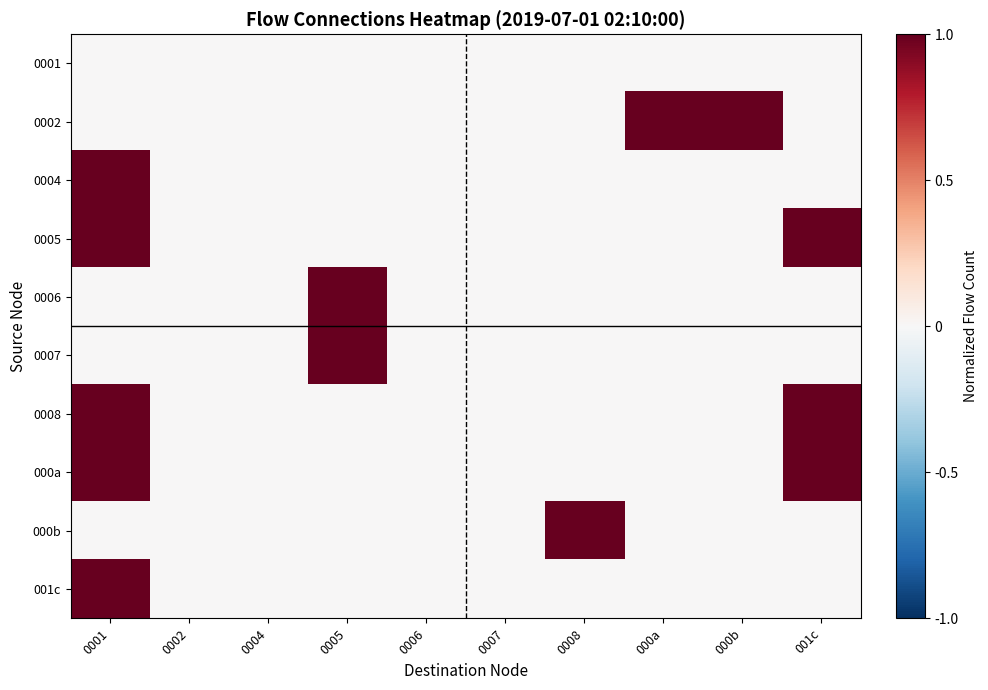

Between 0005 and 0006, which is larger?

0005